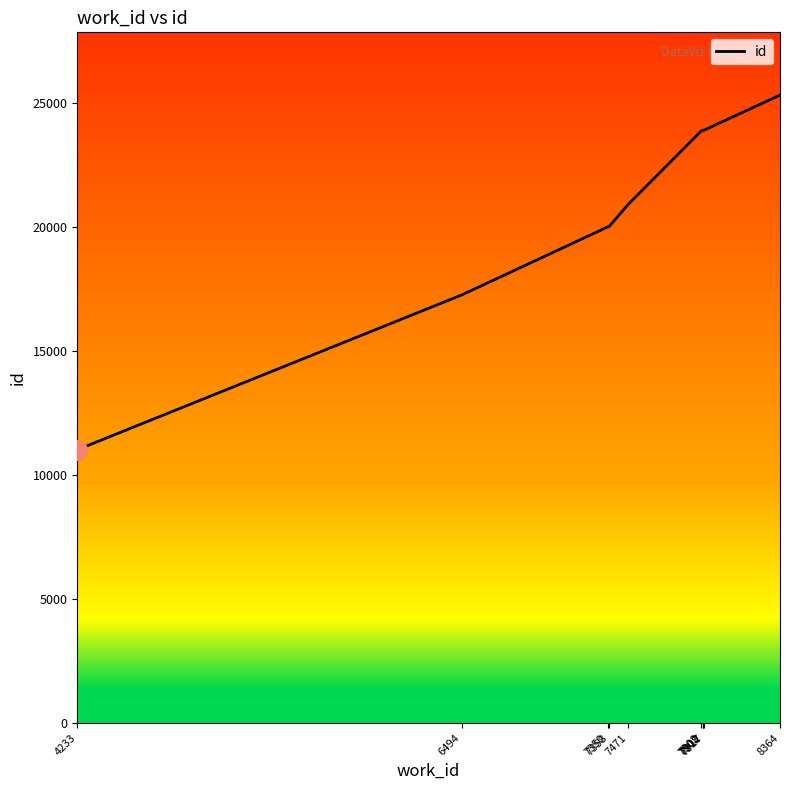

What is the change in value from 7358 to 7902?

+3872